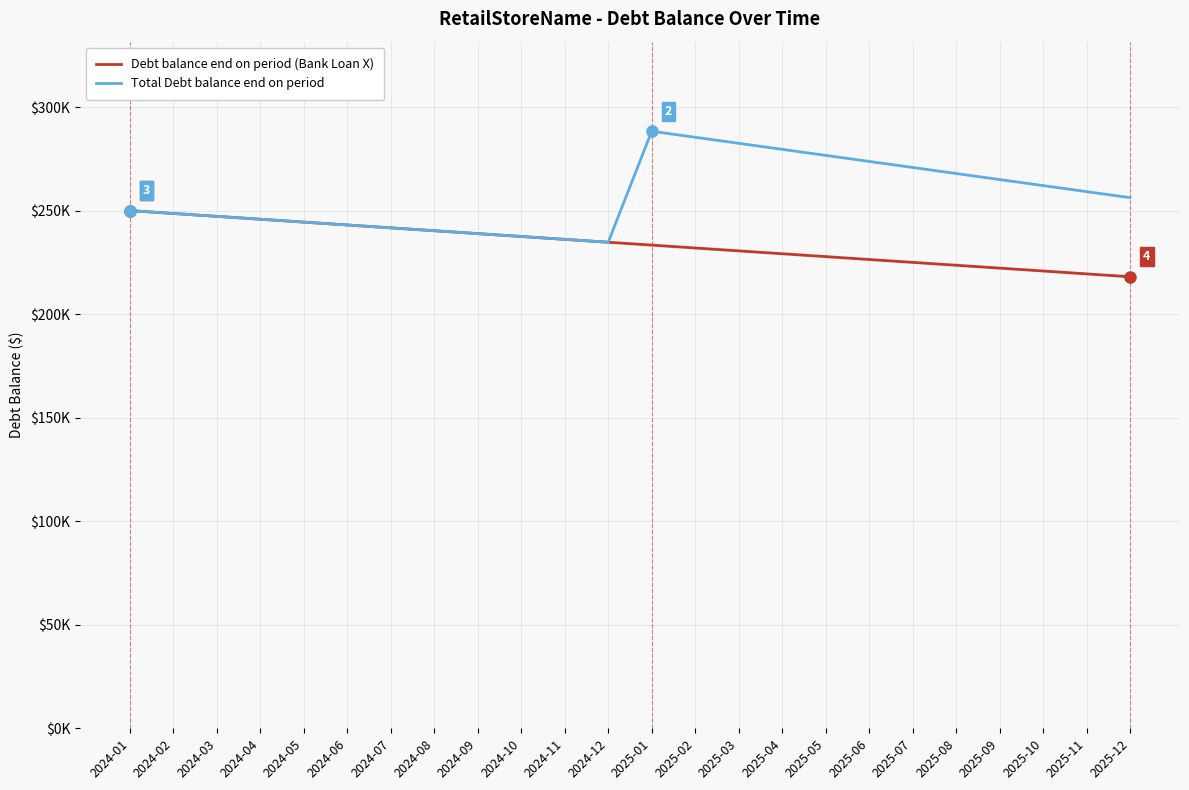

What are all the series names shown in the legend?

Debt balance end on period (Bank Loan X), Total Debt balance end on period